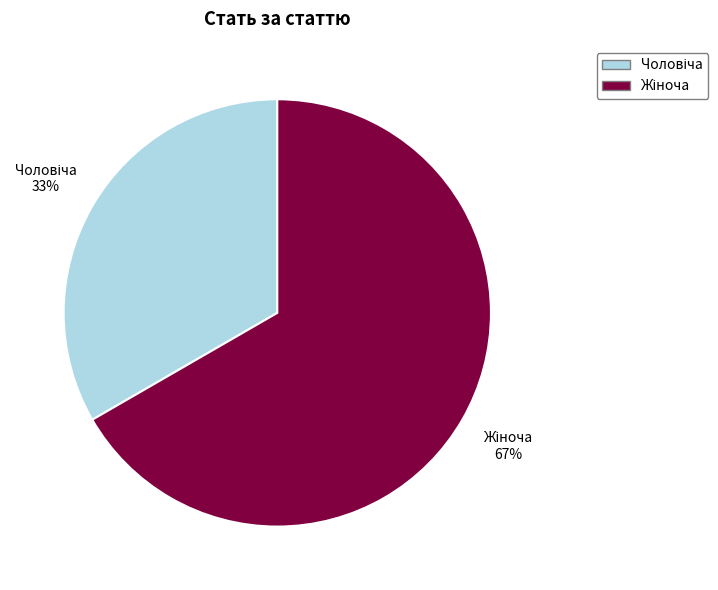

To the nearest percent, what is the average slice percentage?

50%